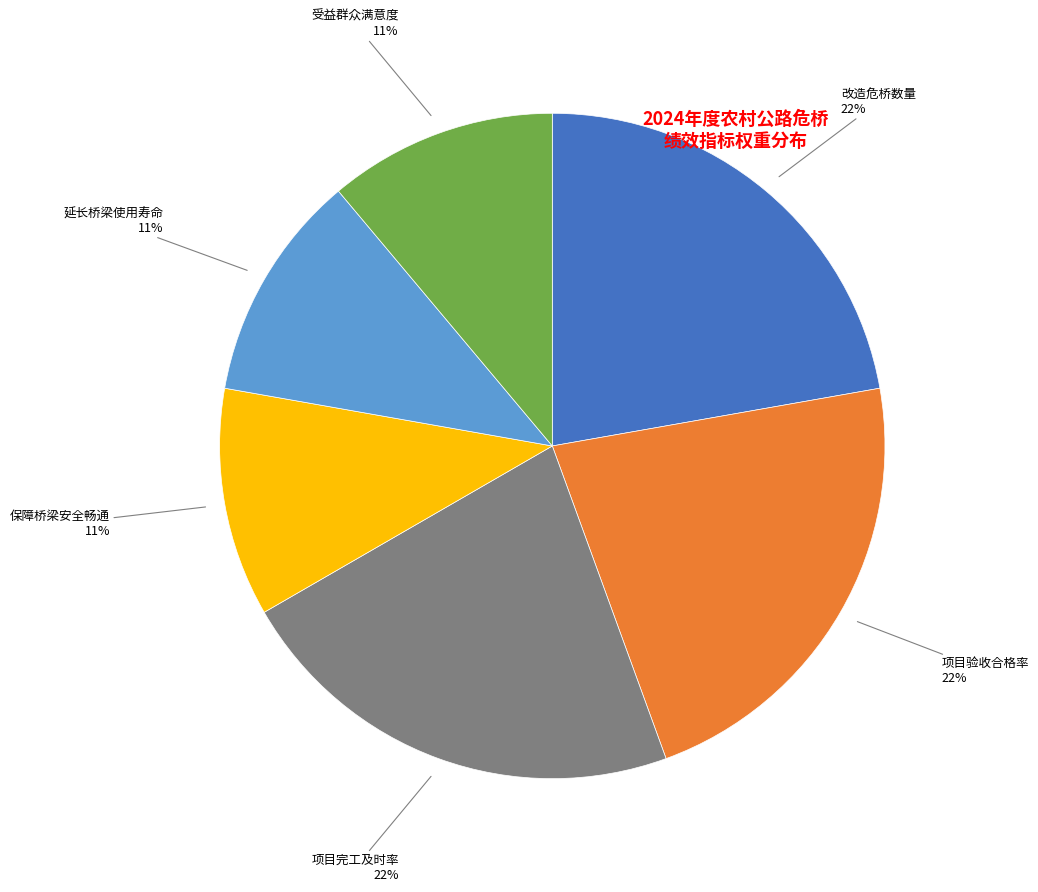

Is there a majority slice in this chart?

No